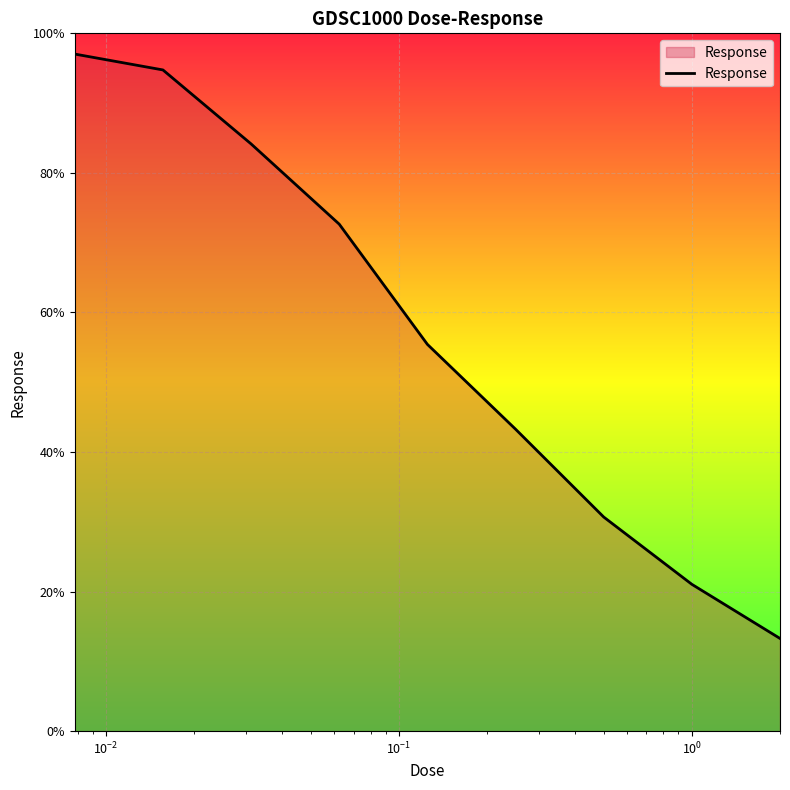

What is the maximum value shown in the chart?

97.0